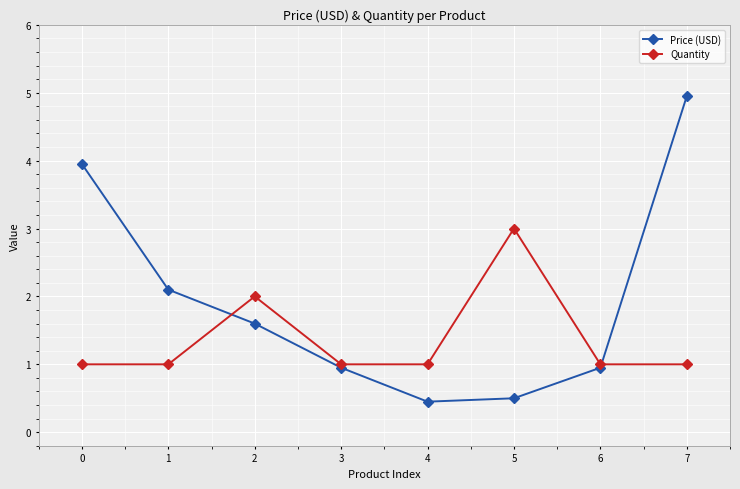

How many interior local peaks does the Quantity series have?

2